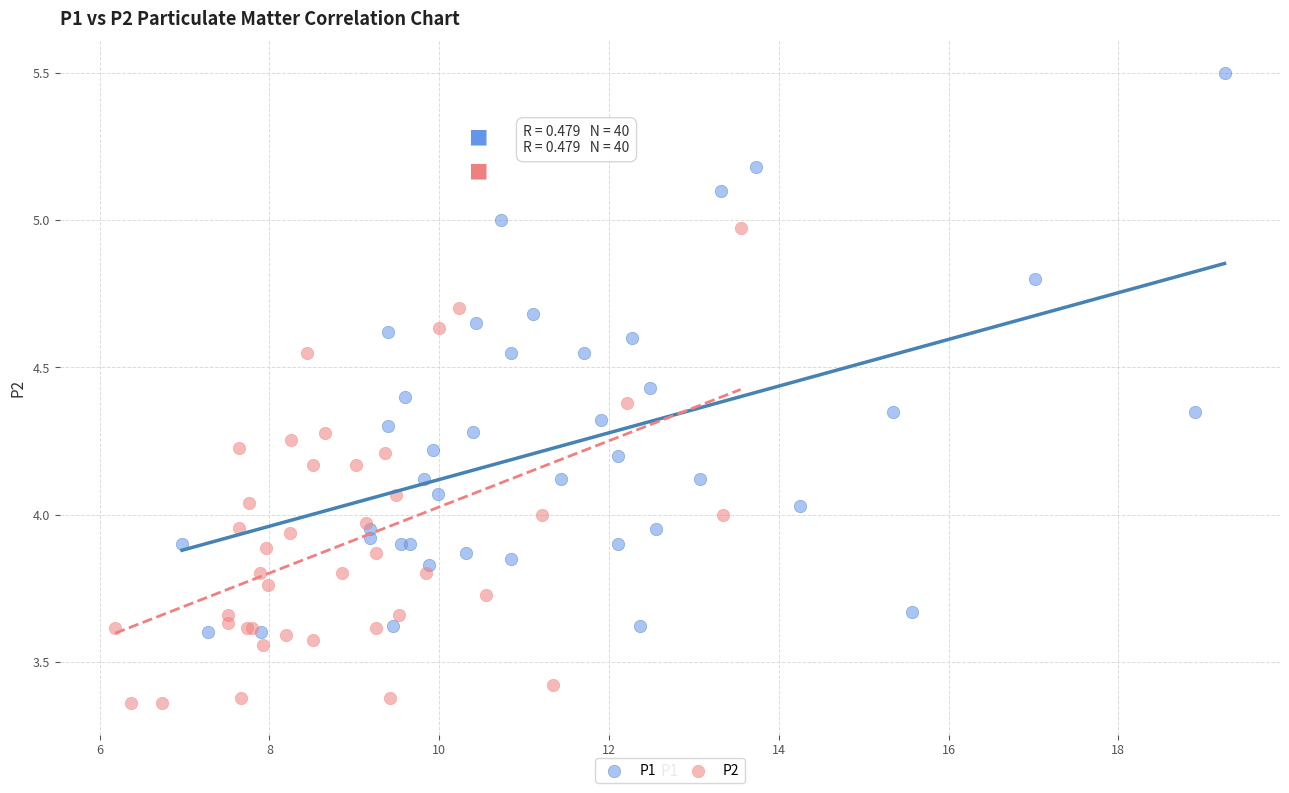

Which series has the widest spread of Y values?

P1